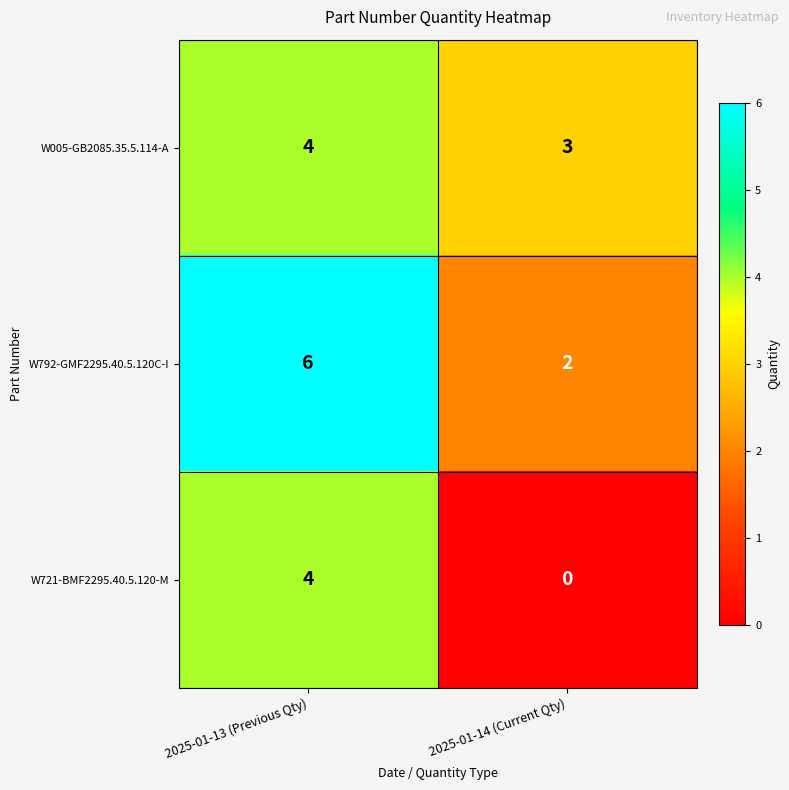

What is the average value of the W005-GB2085.35.5.114-A series?

4